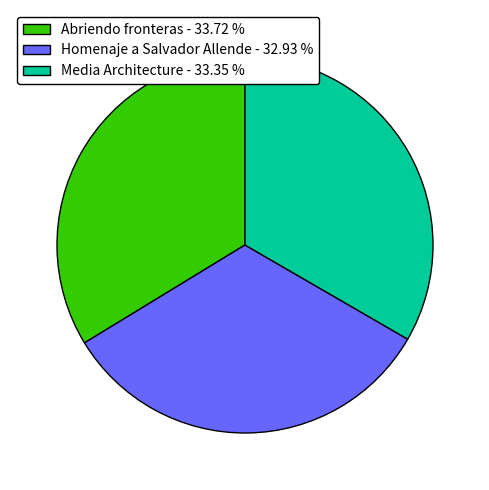

Approximately how many times larger is the value at Abriendo fronteras - 33.72 % compared to Media Architecture - 33.35 %?

1.0